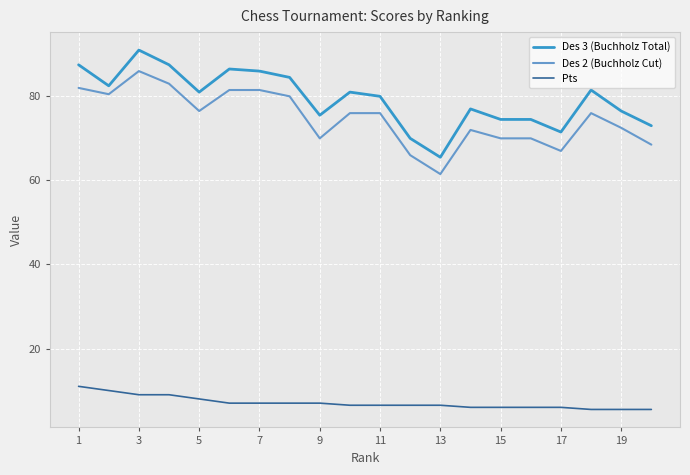

True or false: Pts and Des 2 (Buchholz Cut) cross at least once.

False